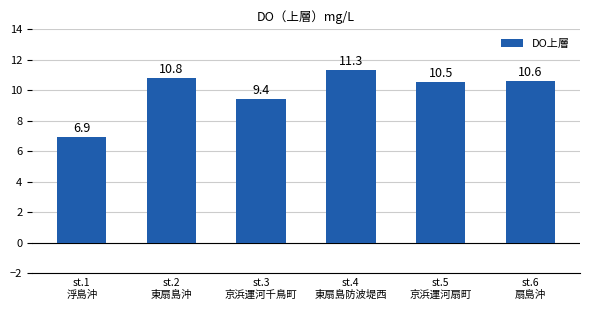

How many values are below 10?

2